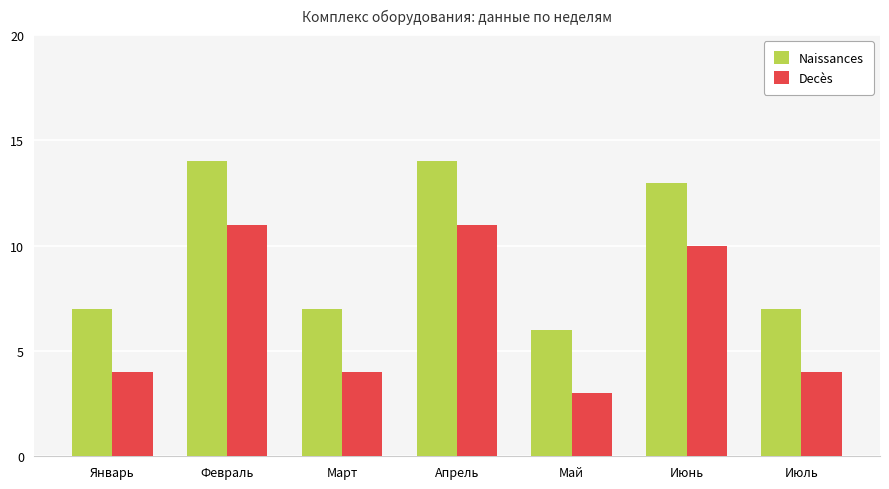

True or false: Decès has a value of 11 at Апрель.

True